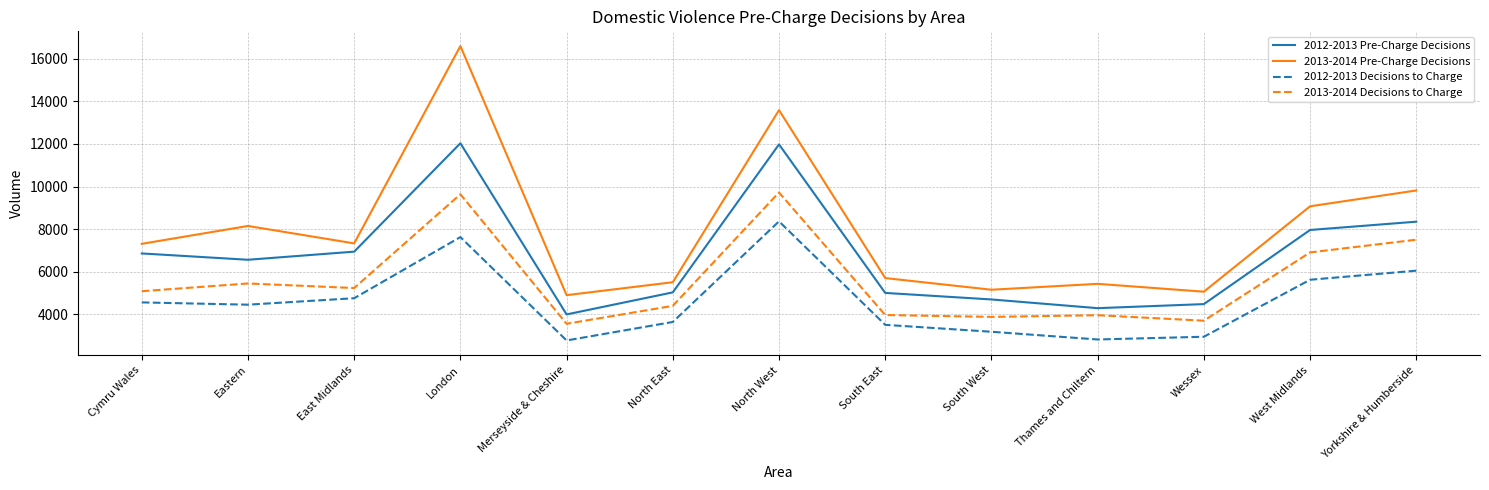

What is the sum of all 2013-2014 Decisions to Charge values?

72905